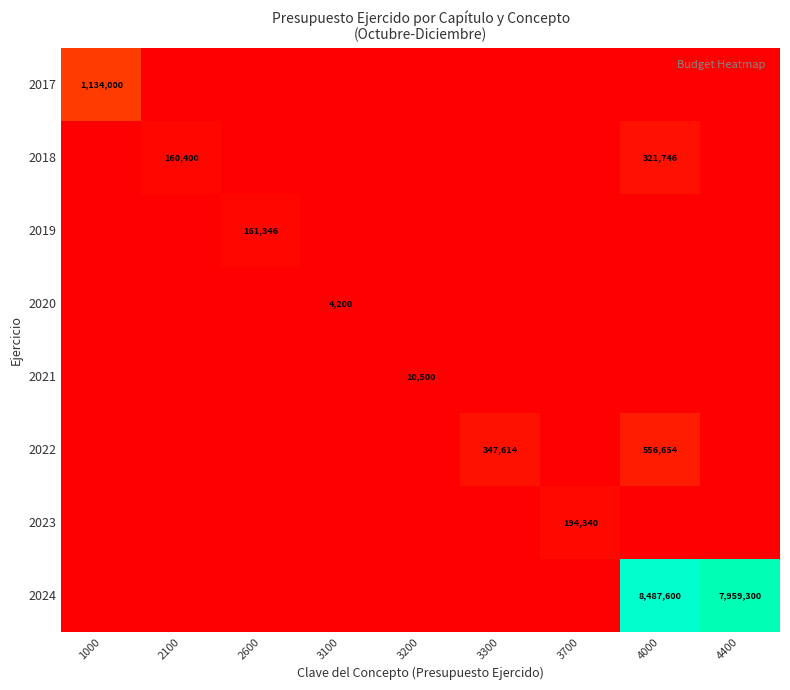

Is it true that 2019 equals 274431 at 2600?

False